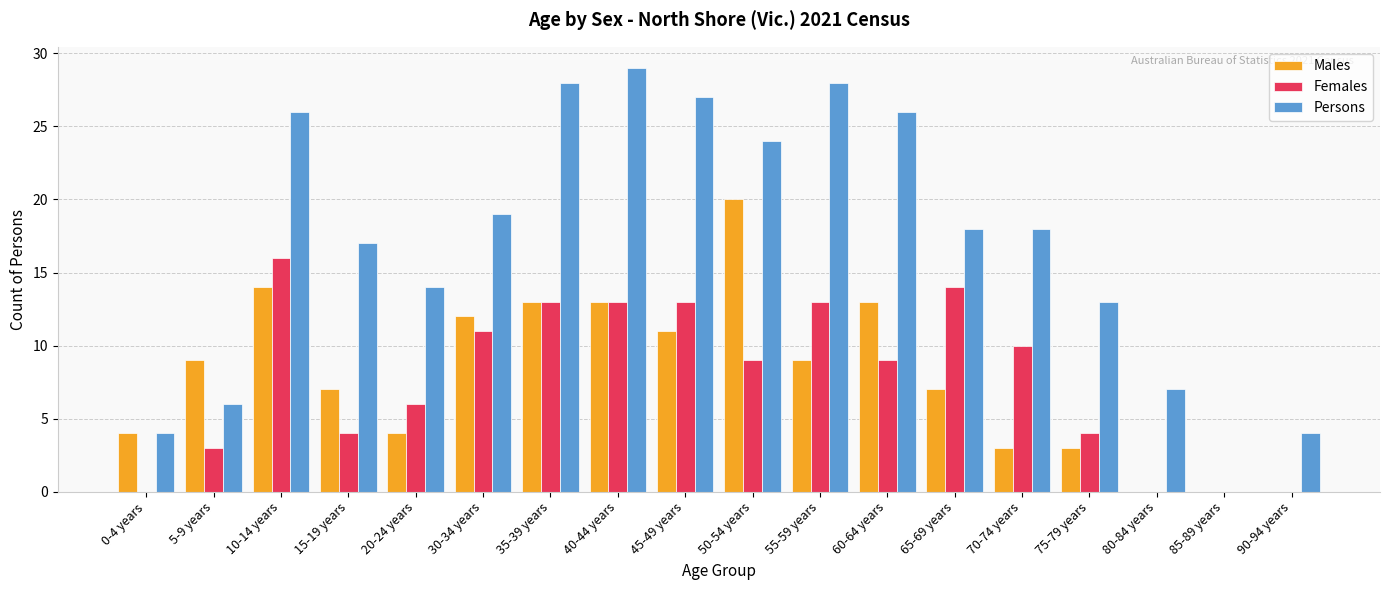

How many categories are shown in the chart?

18